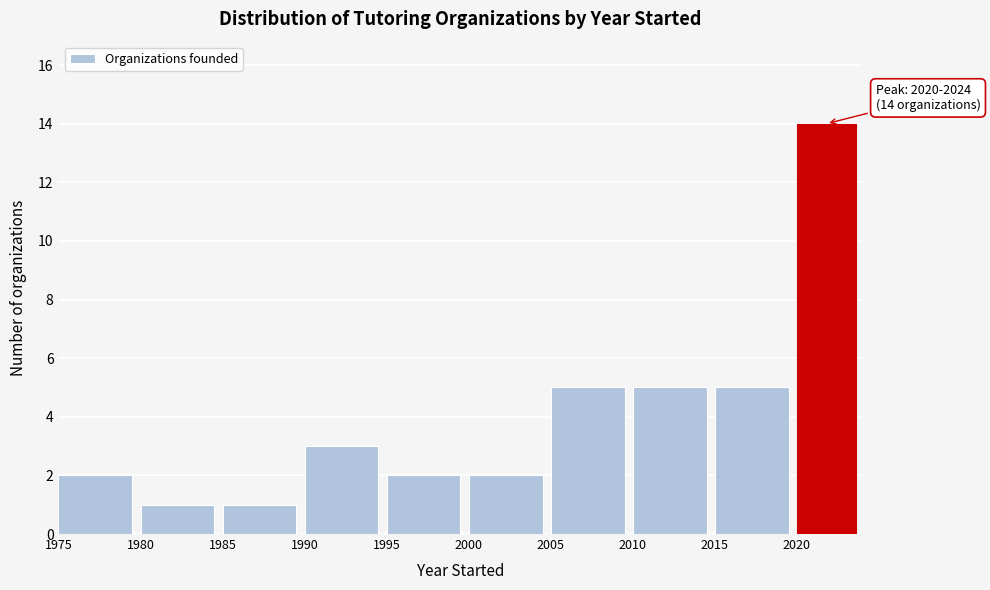

Over which range of the x-axis is the bar tallest?

2020 to 2024